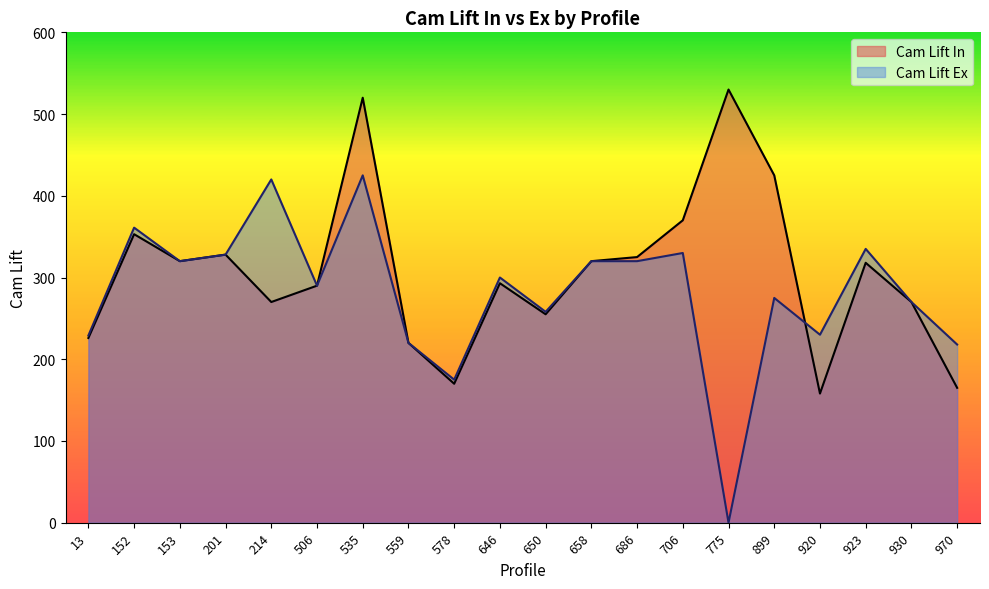

Which category has the highest value in the Cam Lift In series?

775